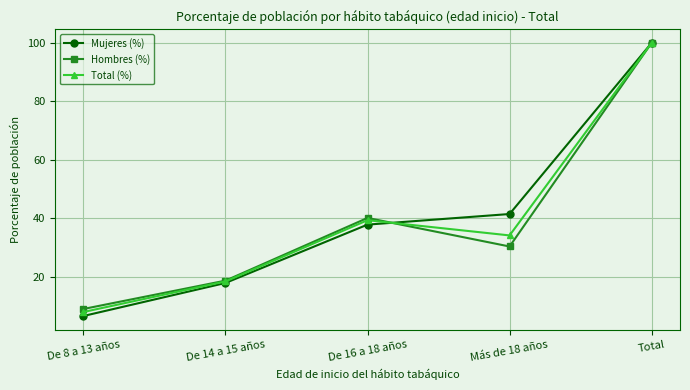

At which category is the sum across all series the highest?

Total